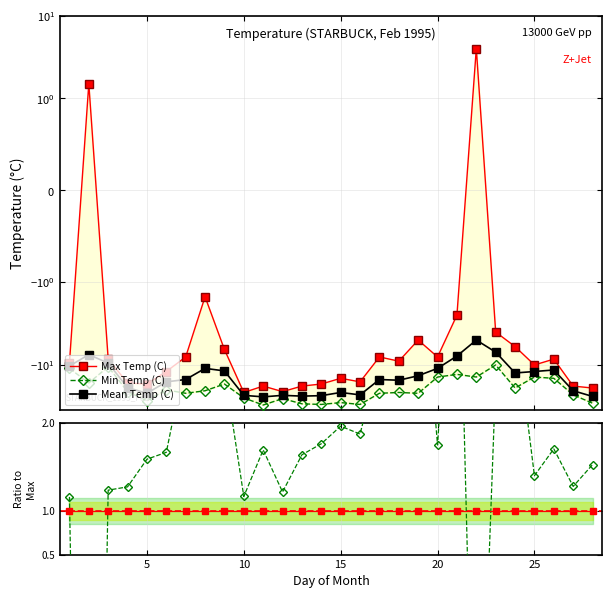

The value of Min Temp (C) at 20 is 2.9. True or false?

False